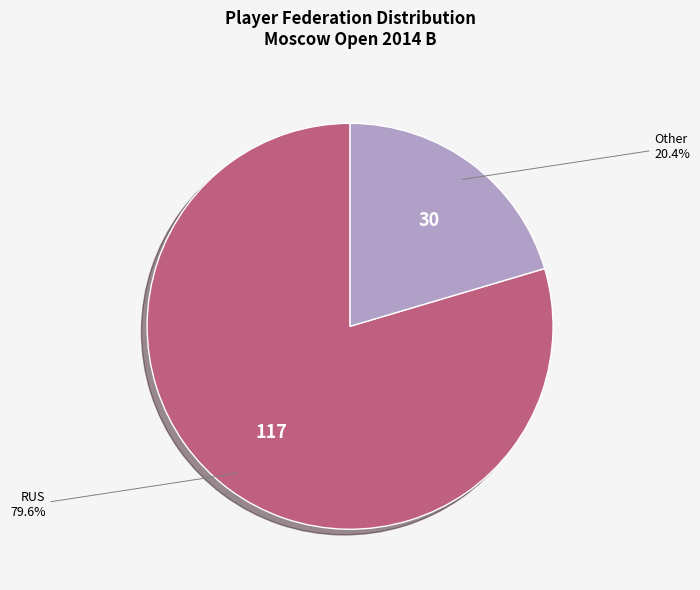

To the nearest percent, what is the average slice percentage?

50%